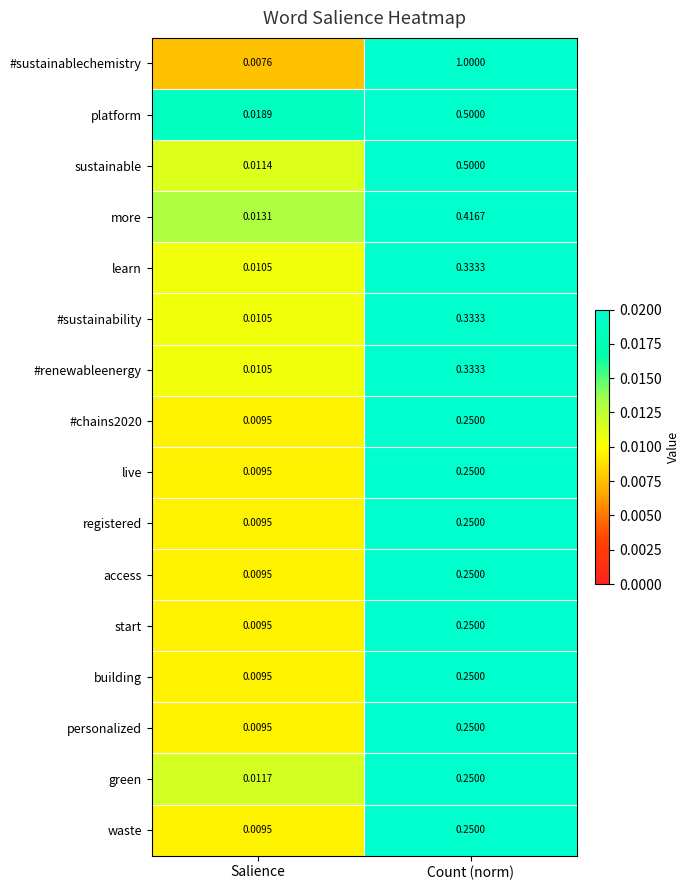

Which category has the highest value in the live series?

Count (norm)